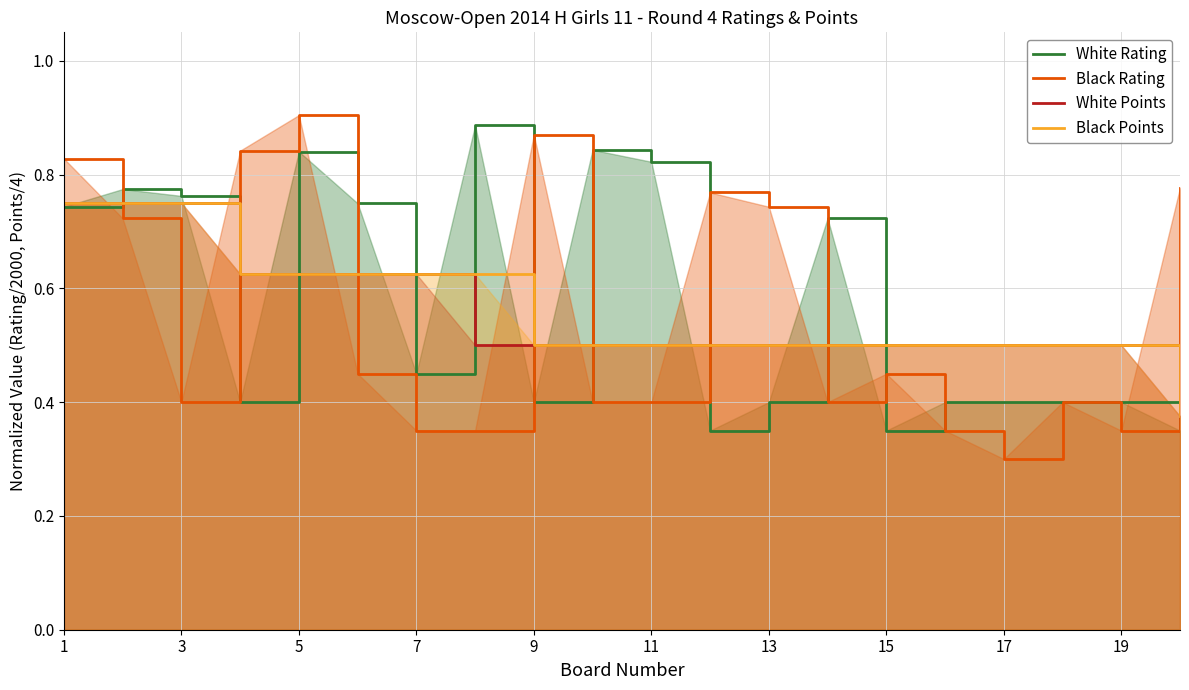

Is it true that Black Points equals 1.1 at 1?

False